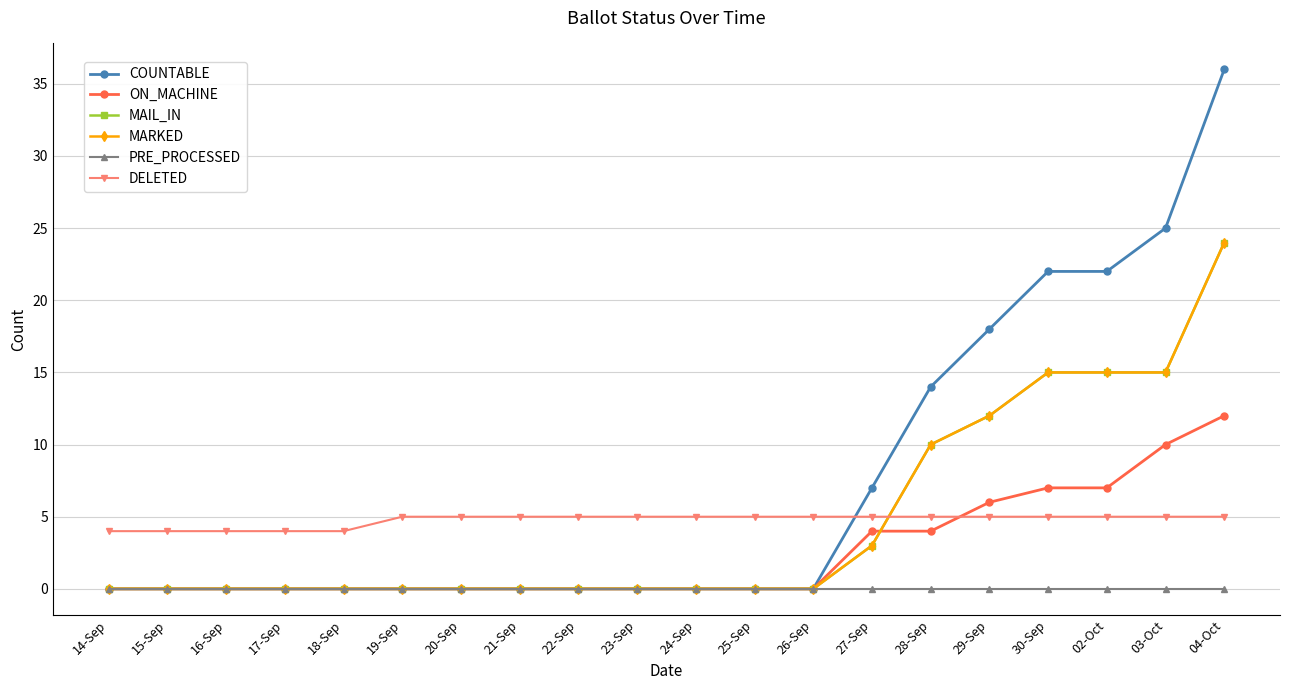

What is the label of the 15th point from the left?

28-Sep